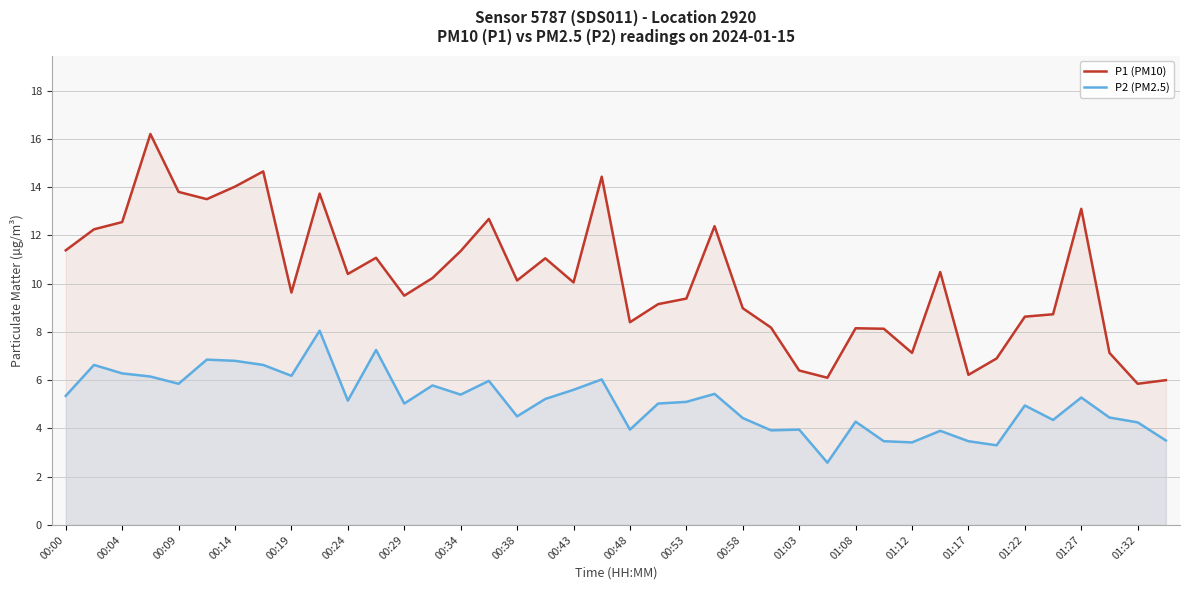

True or false: P1 (PM10) and P2 (PM2.5) intersect in this chart.

False